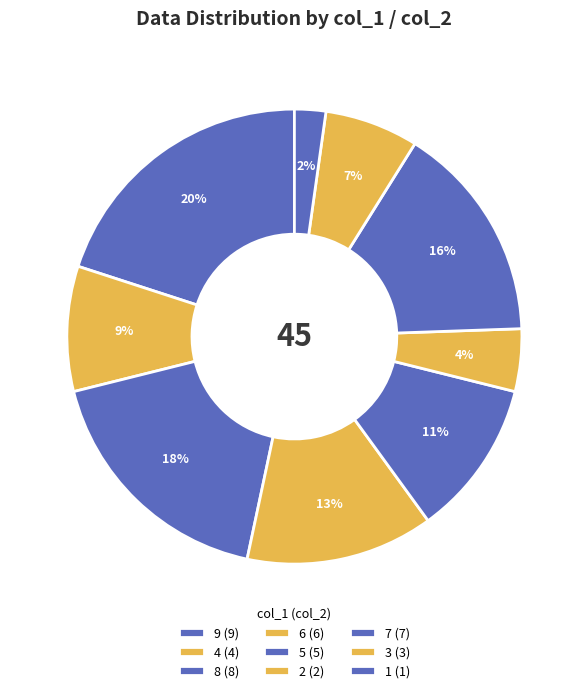

To the nearest percent, what is the combined percentage of 7 and 8?

33%